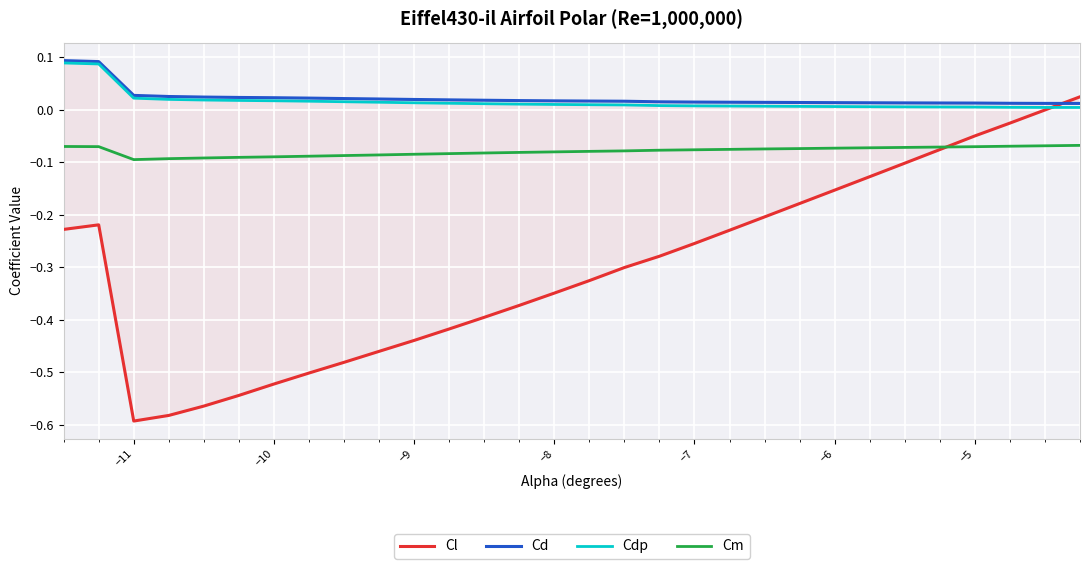

True or false: Cm and Cdp intersect in this chart.

False